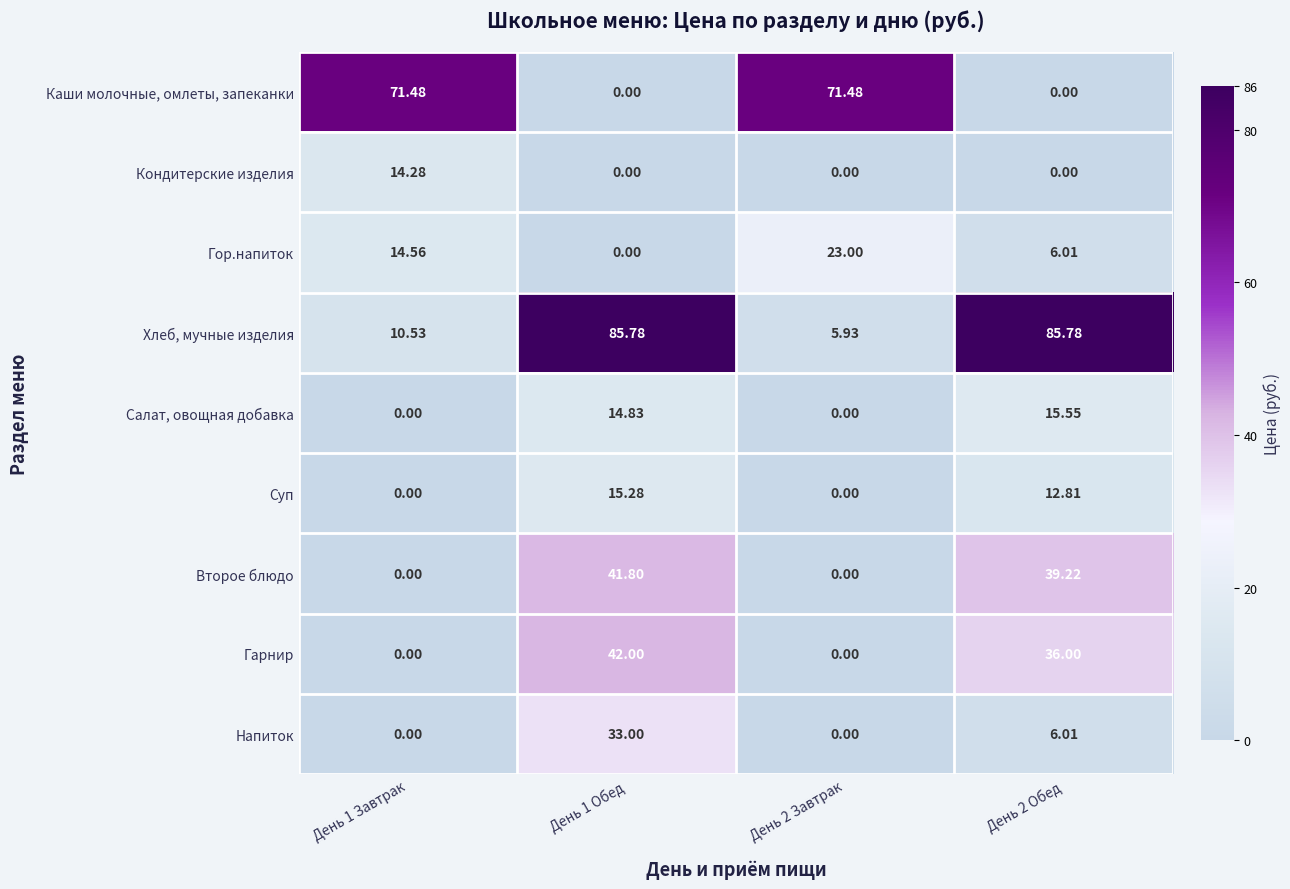

How many positive values does the Салат, овощная добавка series have?

2